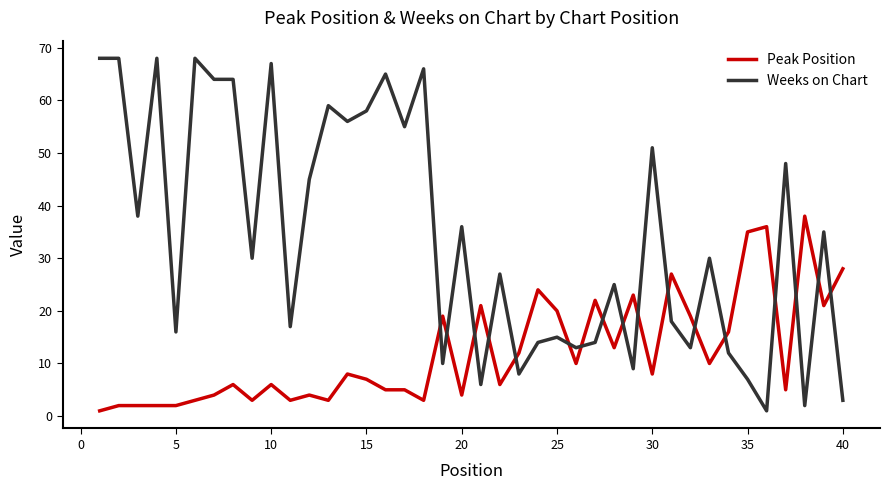

True or false: Weeks on Chart and Peak Position intersect in this chart.

True